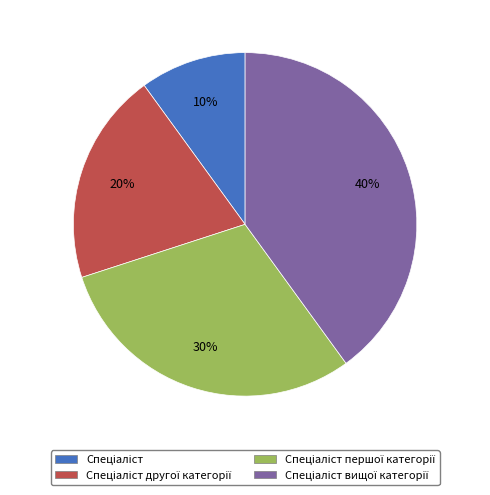

To the nearest percent, what is the average slice percentage?

25%